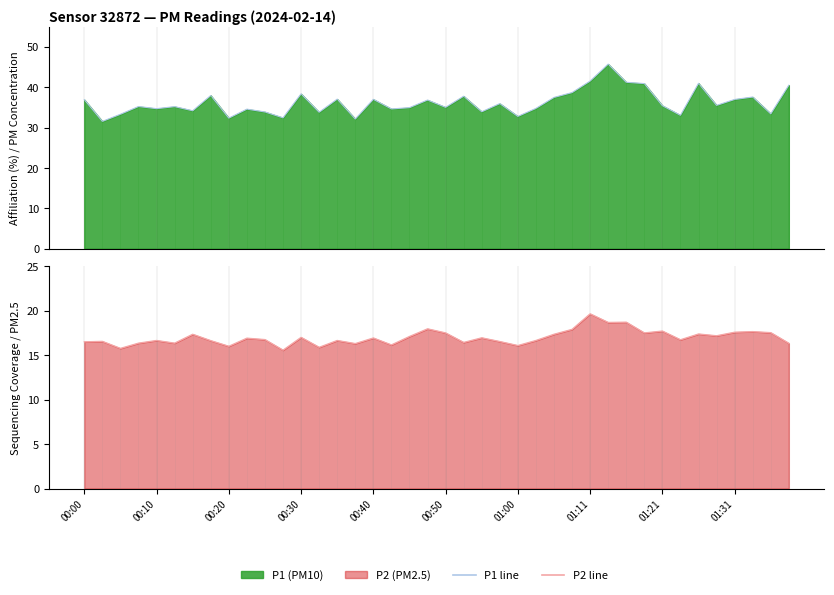

What is the maximum value shown in the chart?

45.7